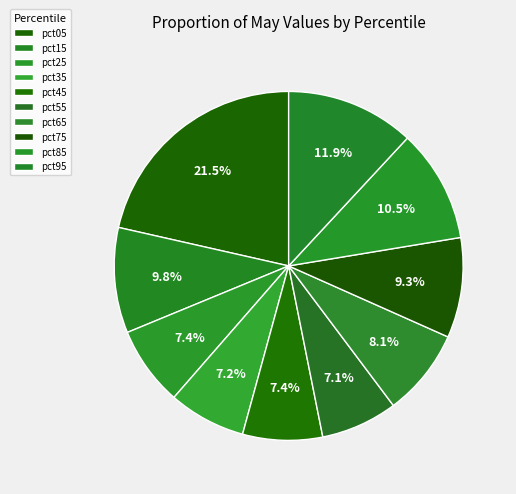

Is it true that pct95 is 12% of the pie?

True